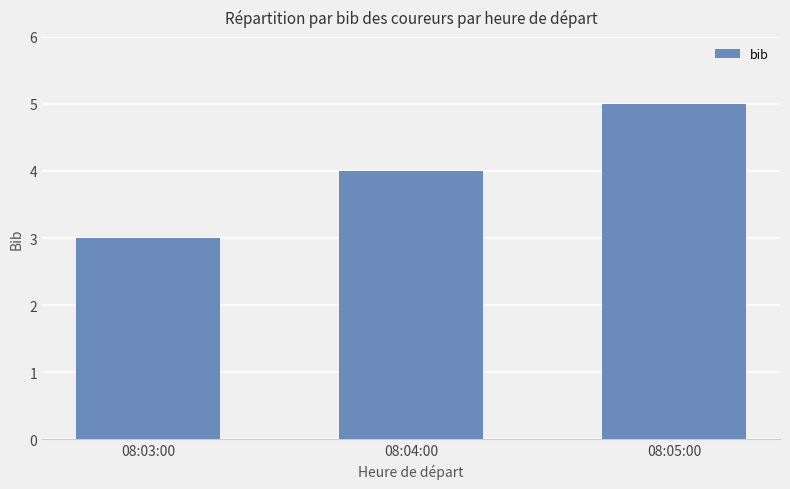

Which label corresponds to the smallest value in the chart?

08:03:00